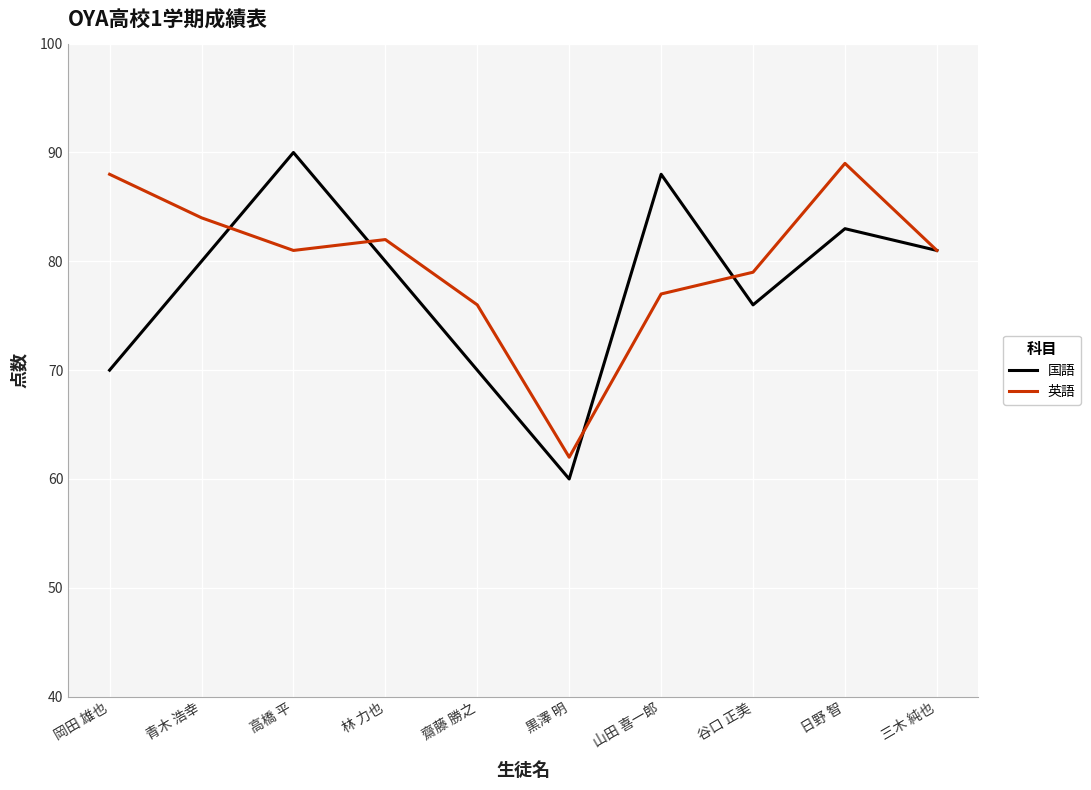

True or false: 英語 has more than 1 interior local peaks.

True